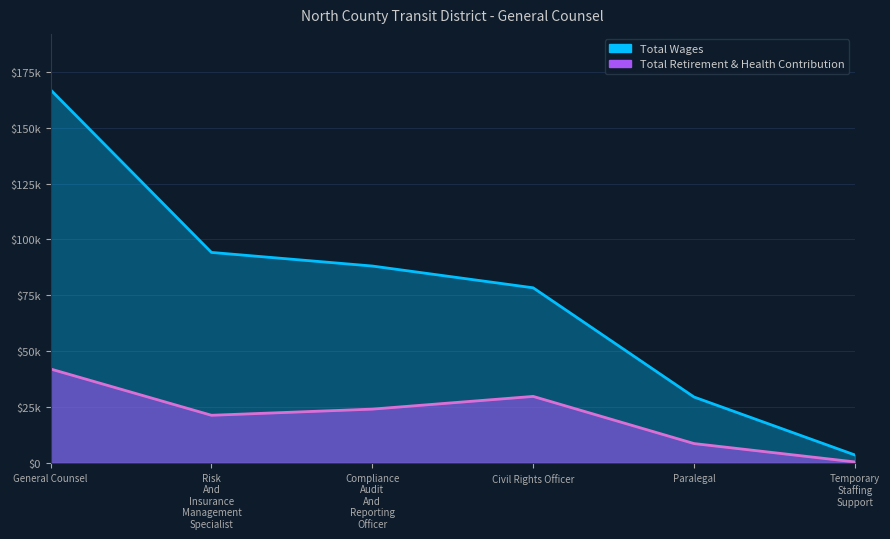

How many Total Retirement & Health Contribution values are between 8649 and 29760?

4